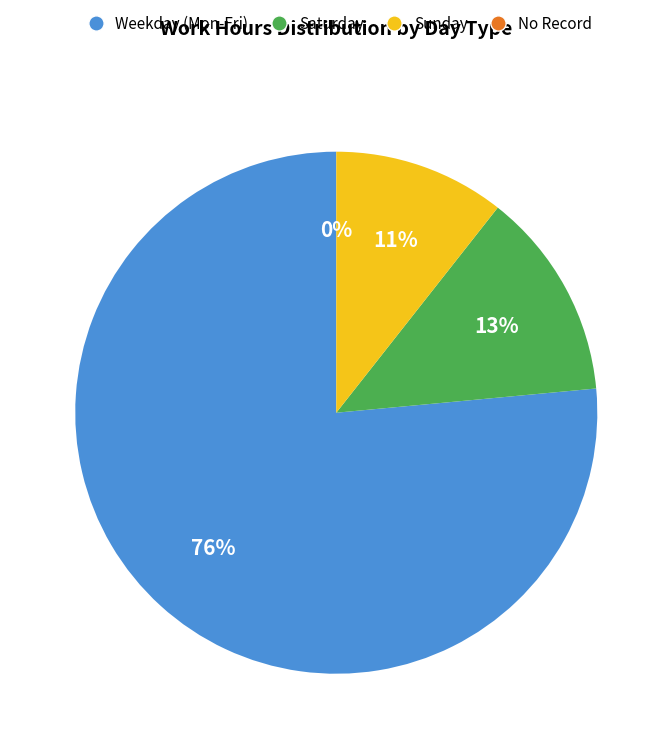

Is 19-Sun the majority of the pie?

No